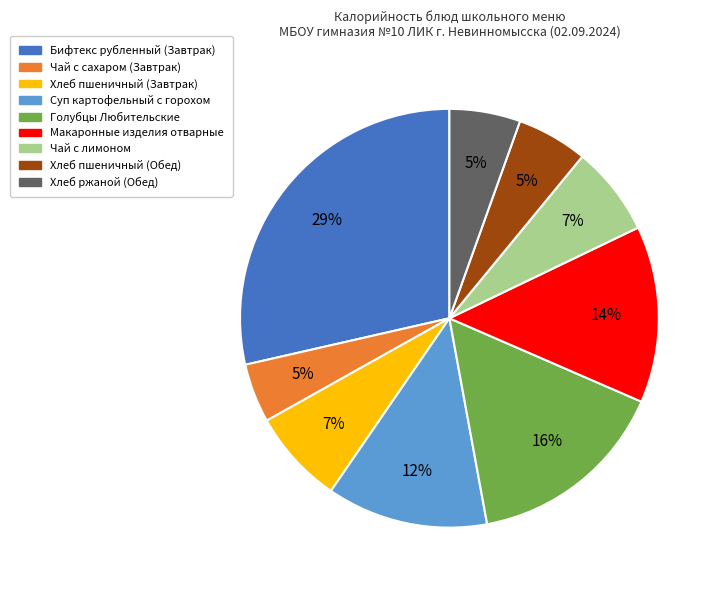

Which category has the biggest portion of the pie?

Бифтекс рубленный (Завтрак)